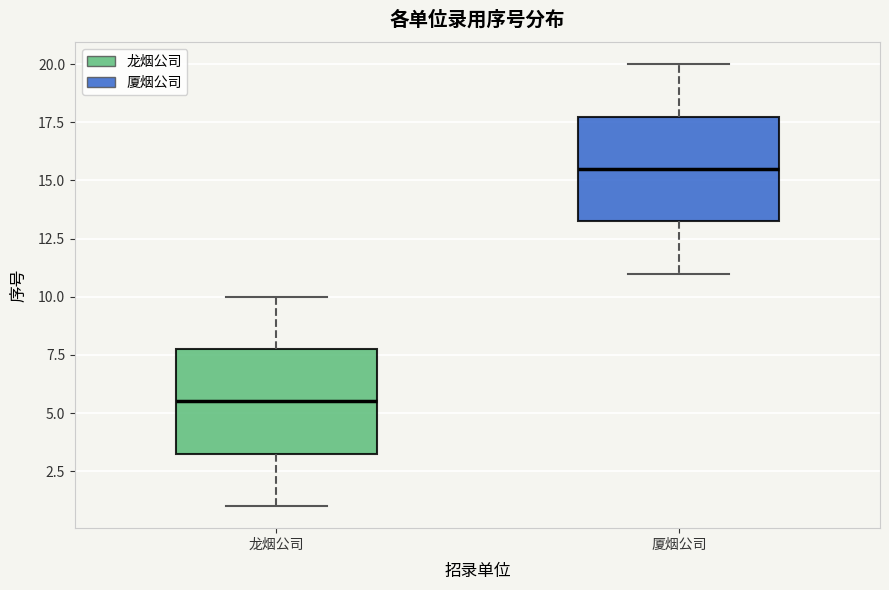

Reading left to right, transcribe this box plot: for each box, give where its median line is, the range the box spans, and where its two whiskers end, as read against the y-axis. The values are not printed on the chart, so give them approximately, as read against the axis.

龙烟公司: median 5.5, box 3.5 to 8.0, whiskers 1.0 to 10.0
厦烟公司: median 15.5, box 13.5 to 18.0, whiskers 11.0 to 20.0